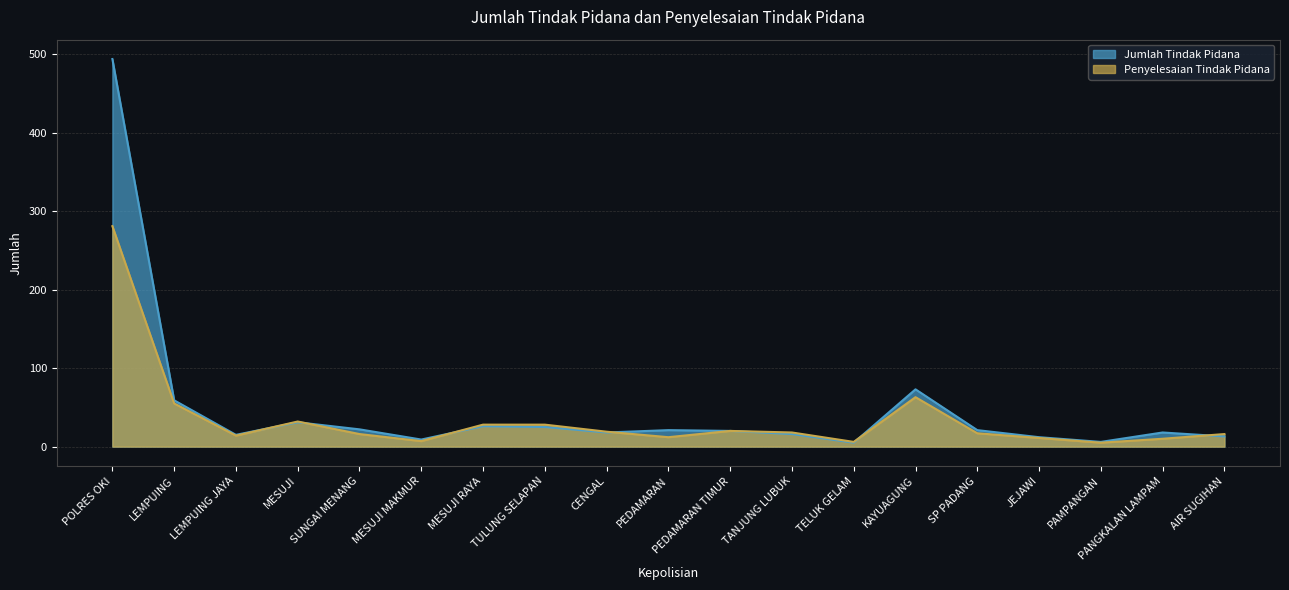

The Penyelesaian Tindak Pidana series shows 3 at PAMPANGAN. True or false?

False